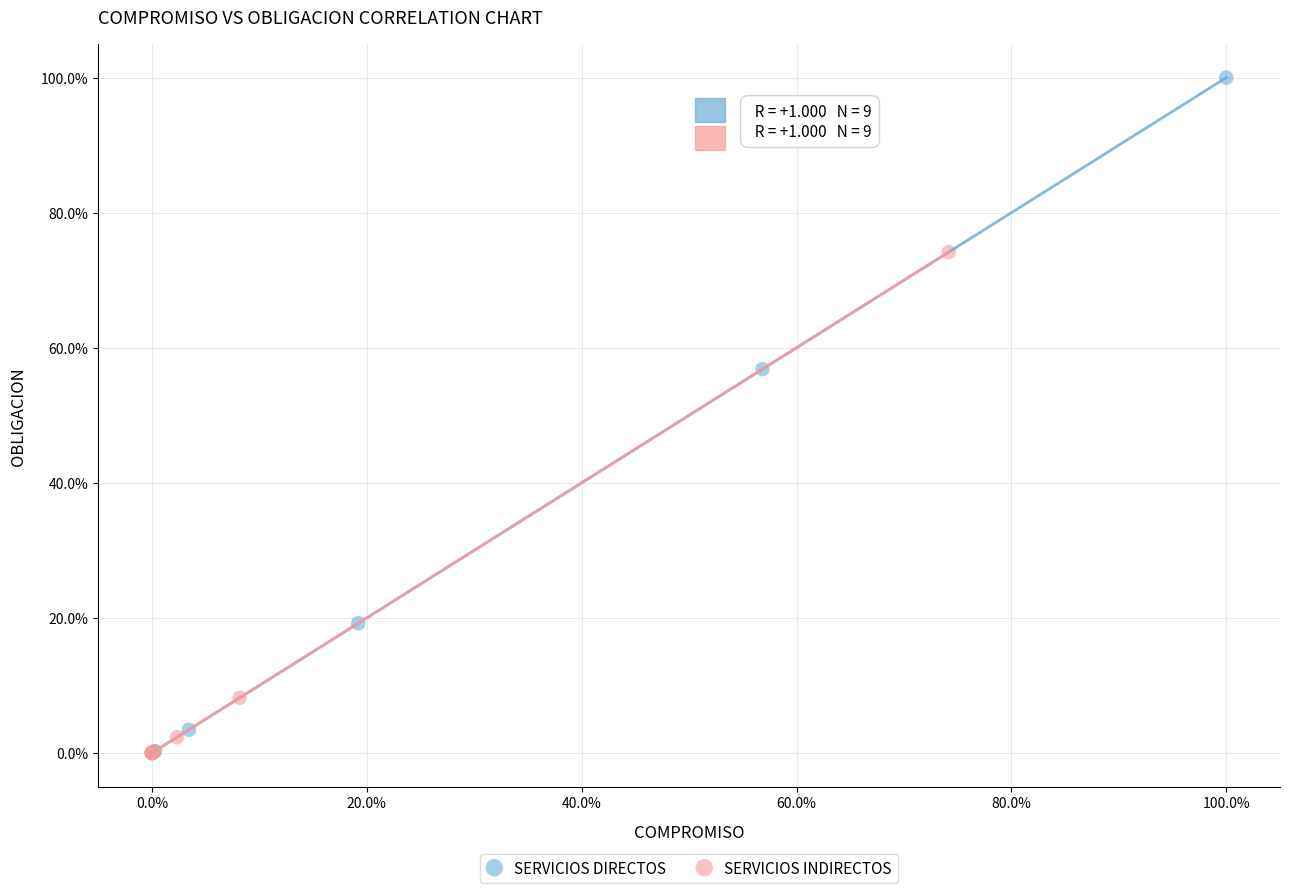

What are all the series names shown in the legend?

SERVICIOS DIRECTOS, SERVICIOS INDIRECTOS